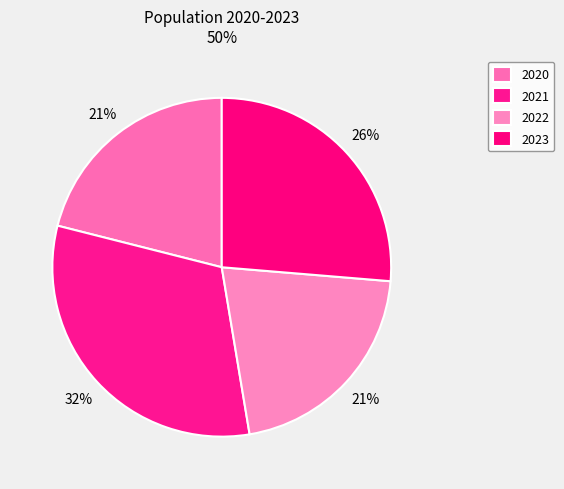

Count the number of slices in the pie.

4